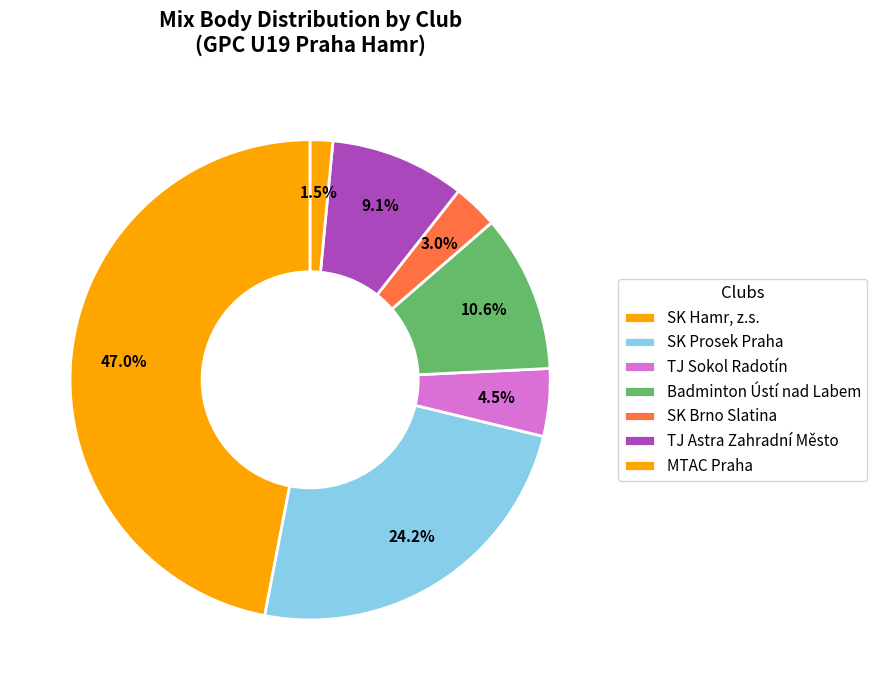

How many segments does this pie chart have?

7